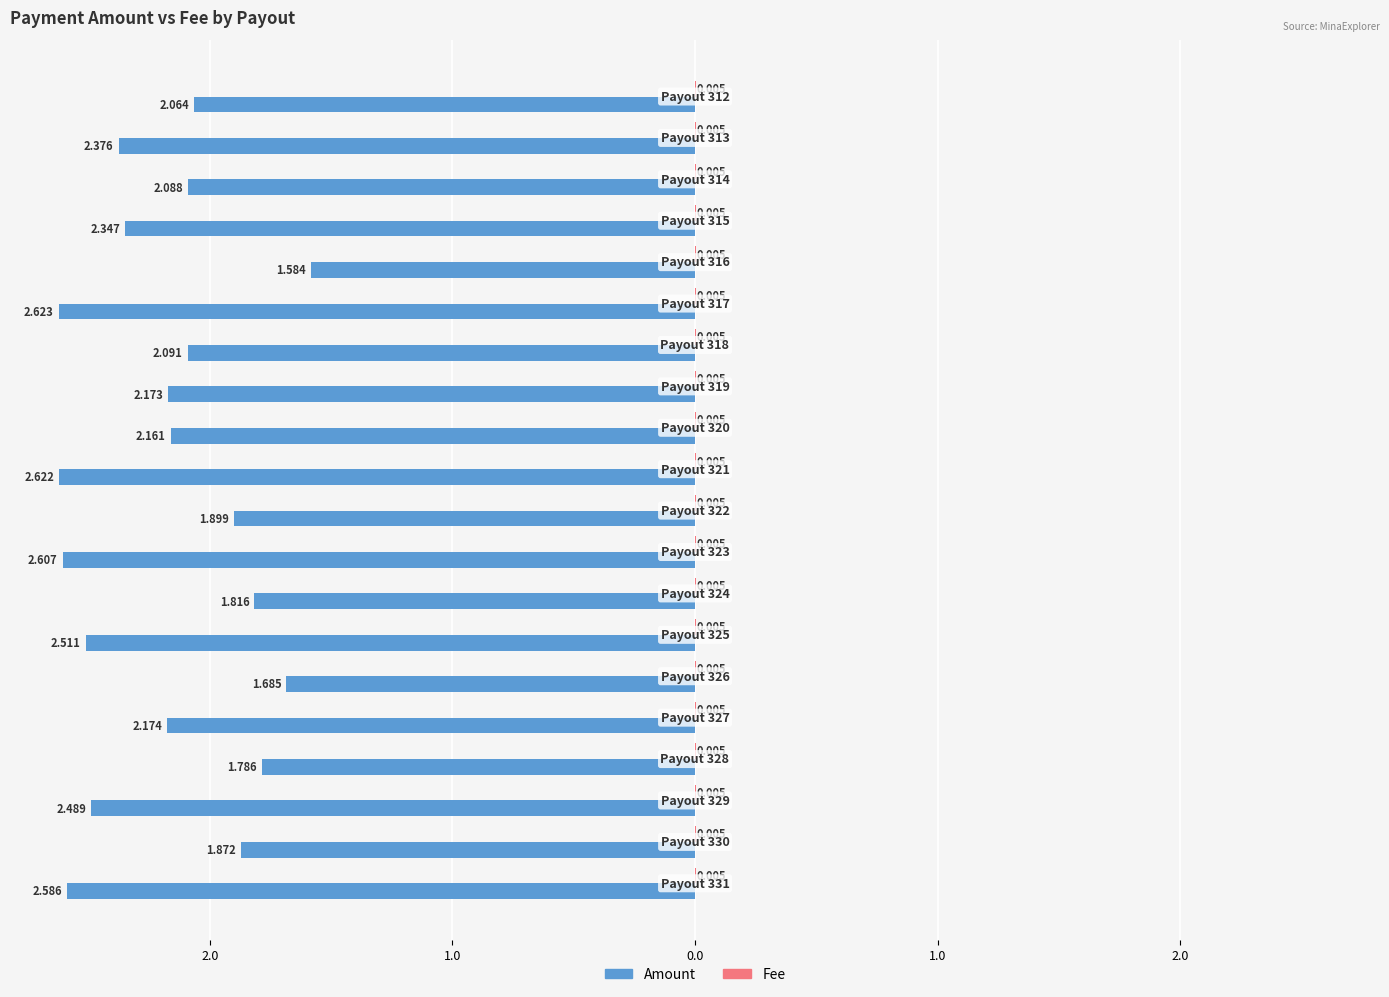

How many data points does each series have?

20